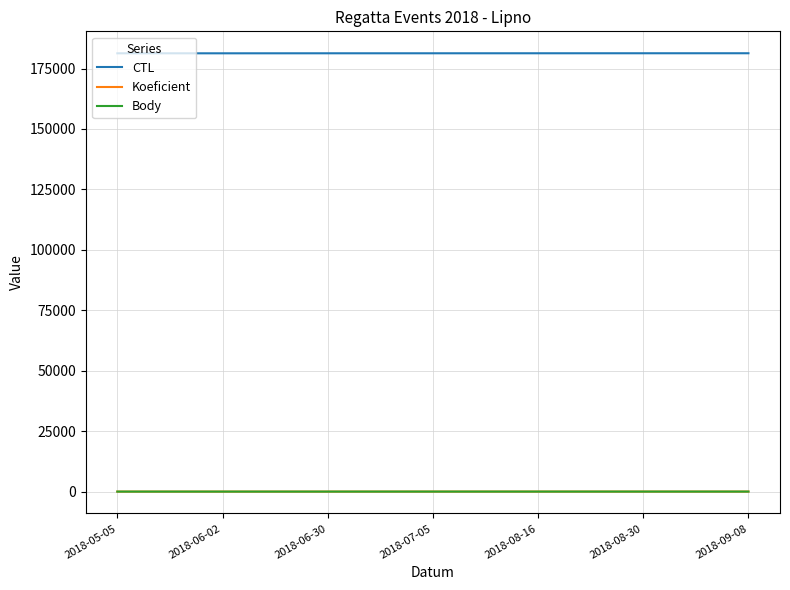

Which category has the highest value in the Body series?

2018-07-05